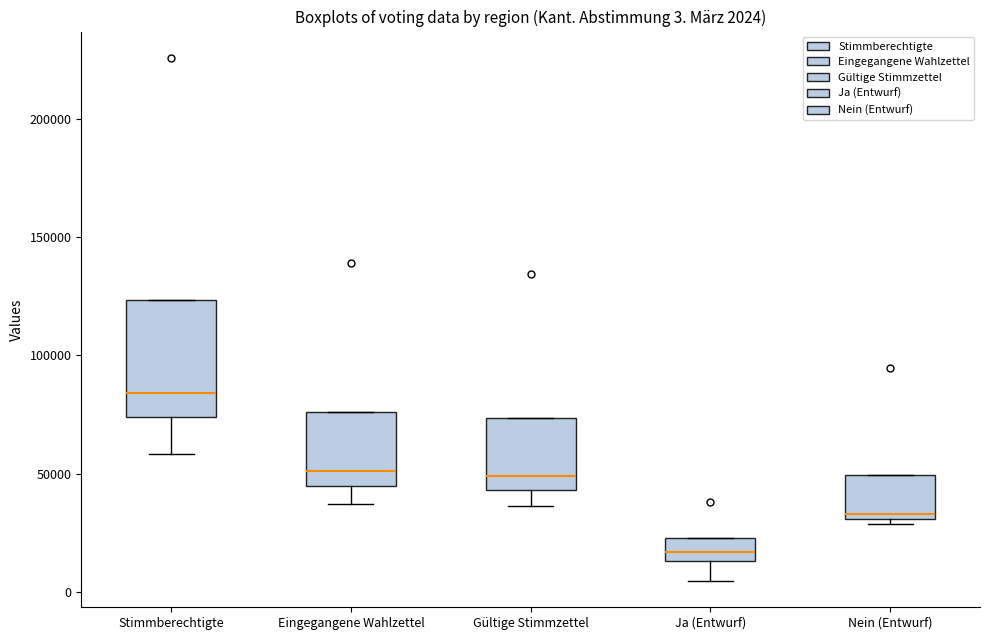

Which box's median line is the lowest?

Ja (Entwurf)